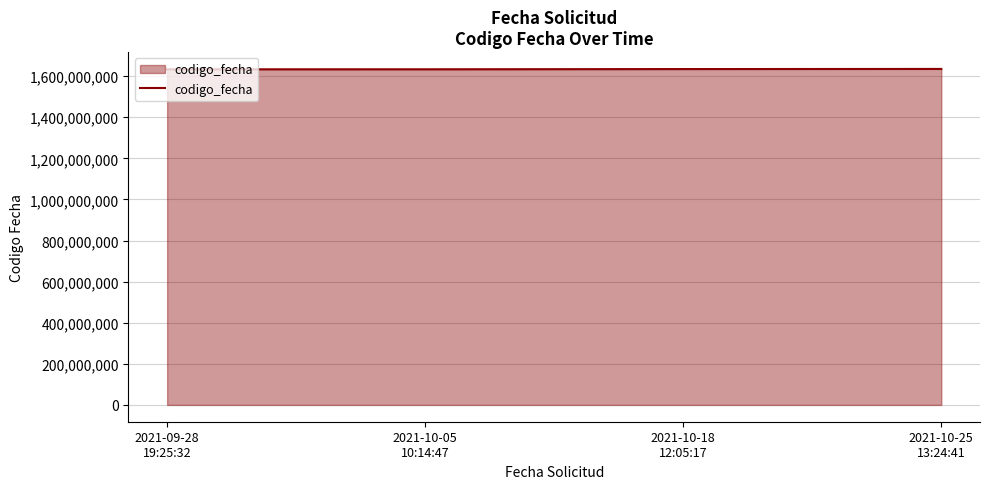

What is the average value?

1634140661